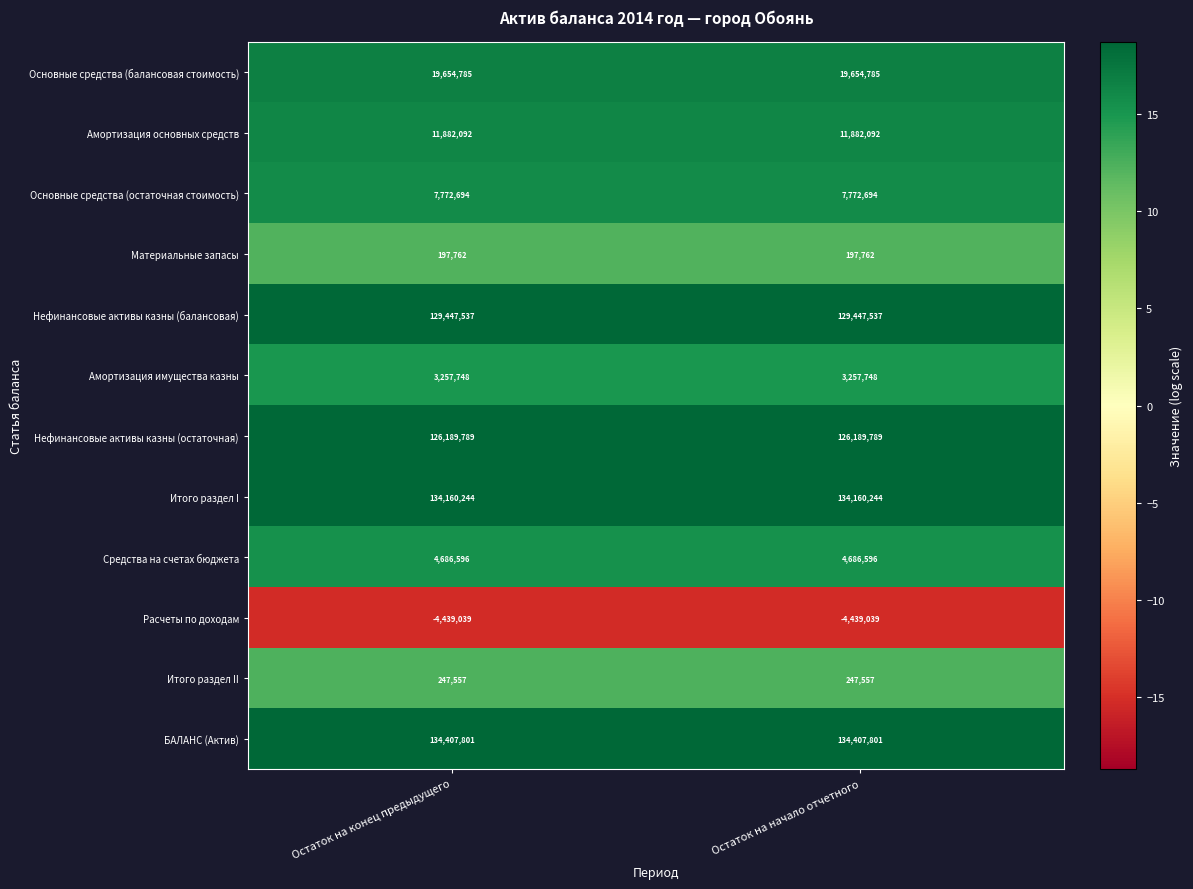

Reading right to left, transcribe all the data shown in this chart.

Основные средства (балансовая стоимость): Остаток на начало отчетного=19654785	Остаток на конец предыдущего=19654785
Амортизация основных средств: Остаток на начало отчетного=11882092	Остаток на конец предыдущего=11882092
Основные средства (остаточная стоимость): Остаток на начало отчетного=7772694	Остаток на конец предыдущего=7772694
Материальные запасы: Остаток на начало отчетного=197762	Остаток на конец предыдущего=197762
Нефинансовые активы казны (балансовая): Остаток на начало отчетного=129447537	Остаток на конец предыдущего=129447537
Амортизация имущества казны: Остаток на начало отчетного=3257748	Остаток на конец предыдущего=3257748
Нефинансовые активы казны (остаточная): Остаток на начало отчетного=126189789	Остаток на конец предыдущего=126189789
Итого раздел I: Остаток на начало отчетного=134160244	Остаток на конец предыдущего=134160244
Средства на счетах бюджета: Остаток на начало отчетного=4686596	Остаток на конец предыдущего=4686596
Расчеты по доходам: Остаток на начало отчетного=-4439039	Остаток на конец предыдущего=-4439039
Итого раздел II: Остаток на начало отчетного=247557	Остаток на конец предыдущего=247557
БАЛАНС (Актив): Остаток на начало отчетного=134407801	Остаток на конец предыдущего=134407801